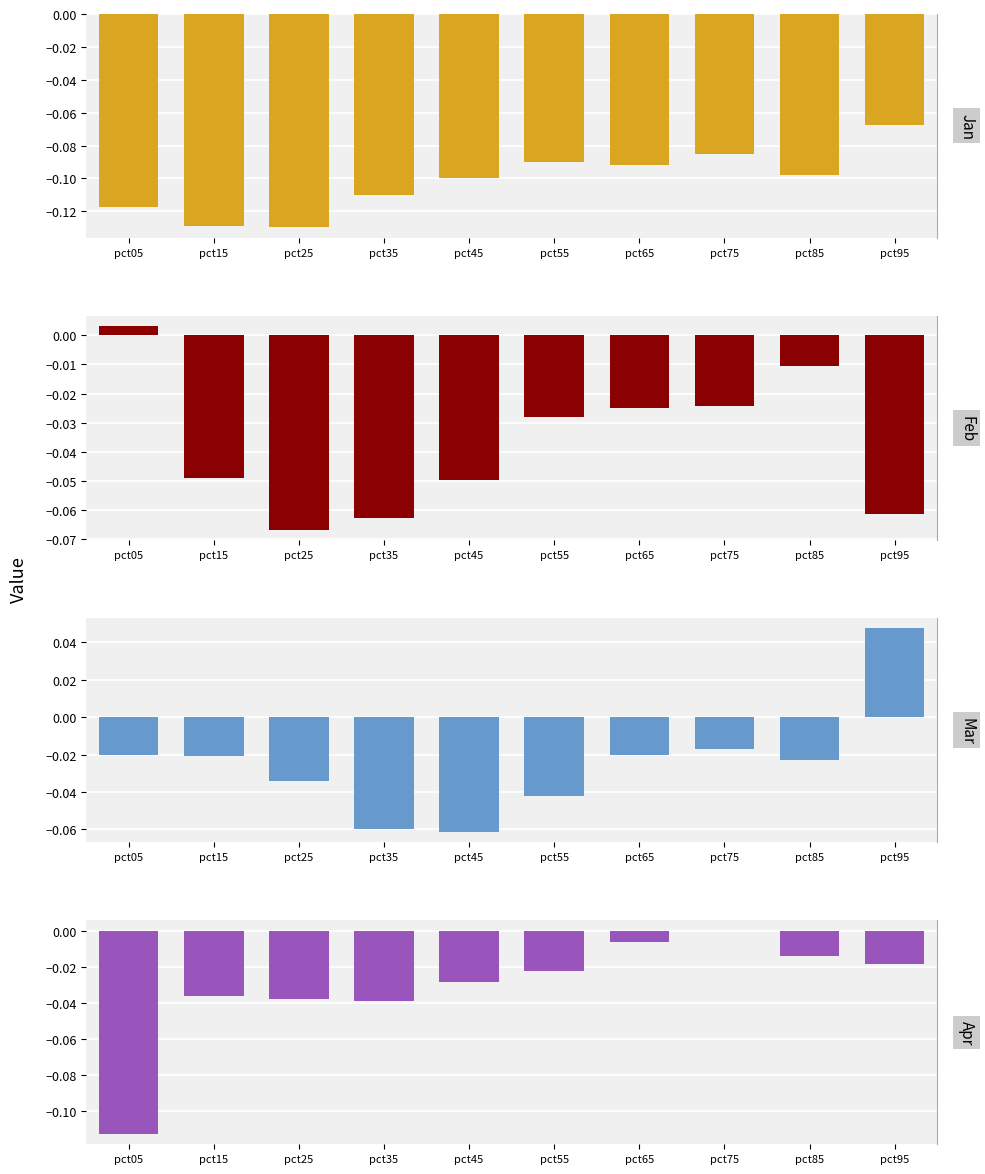

How many groups of bars are there?

10